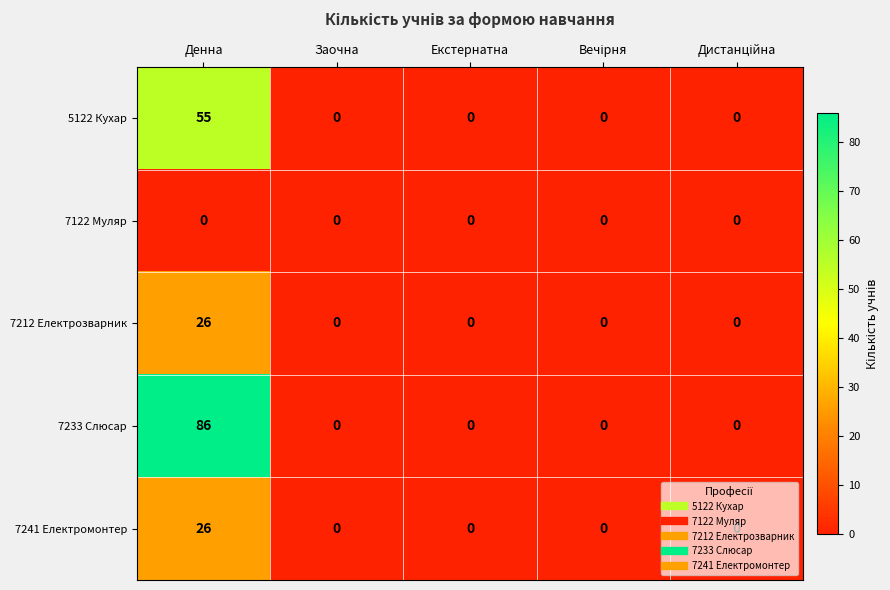

Which series has the widest spread of values?

7233 Слюсар